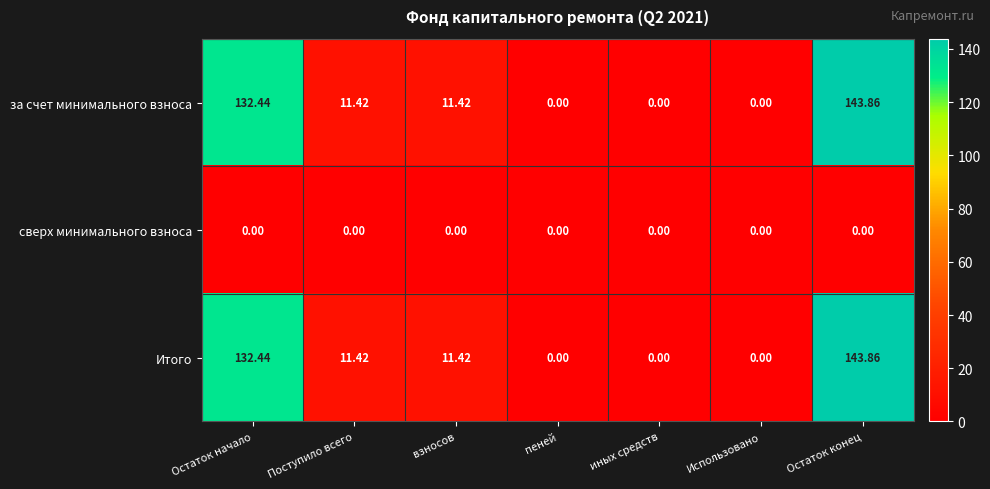

At which category is the sum across all series the highest?

Остаток конец